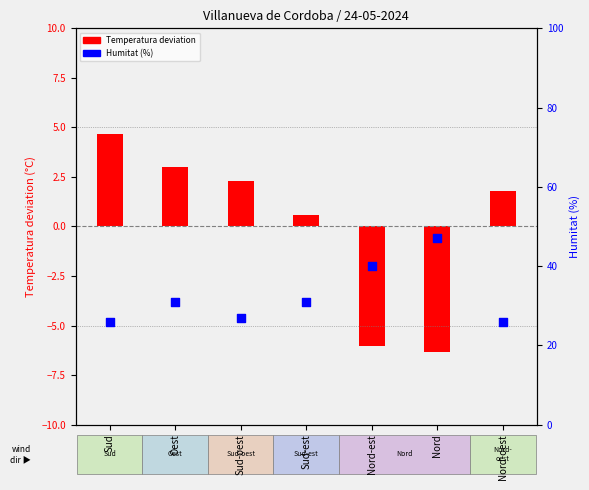

At how many categories does at least one series exceed 2?

7